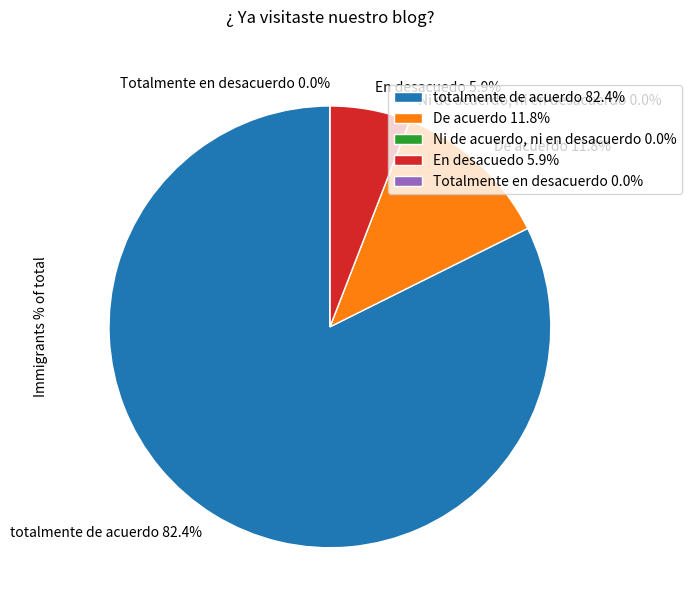

Which slice represents more than half of the pie?

totalmente de acuerdo